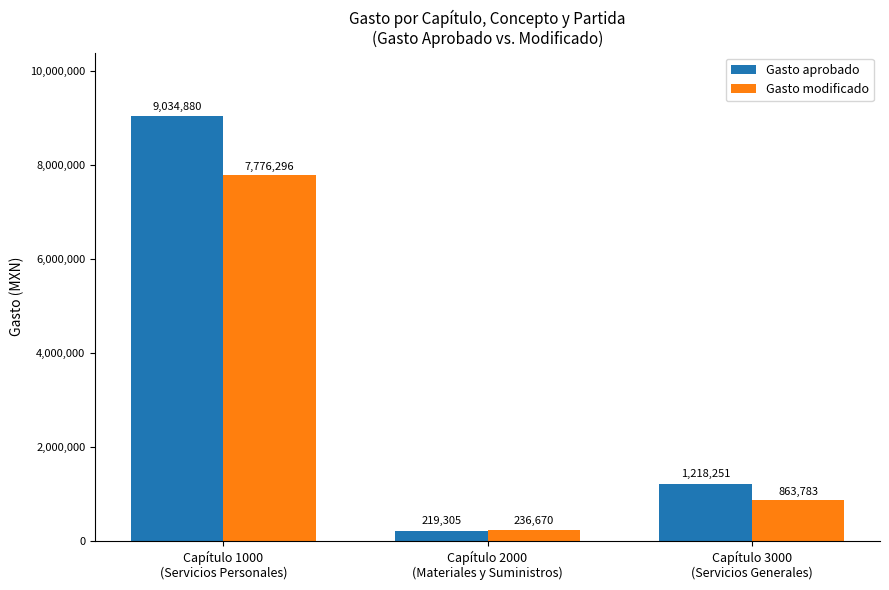

Is the value of Gasto modificado at Capítulo 3000
(Servicios Generales) greater than the value of Gasto aprobado at Capítulo 1000
(Servicios Personales)?

No